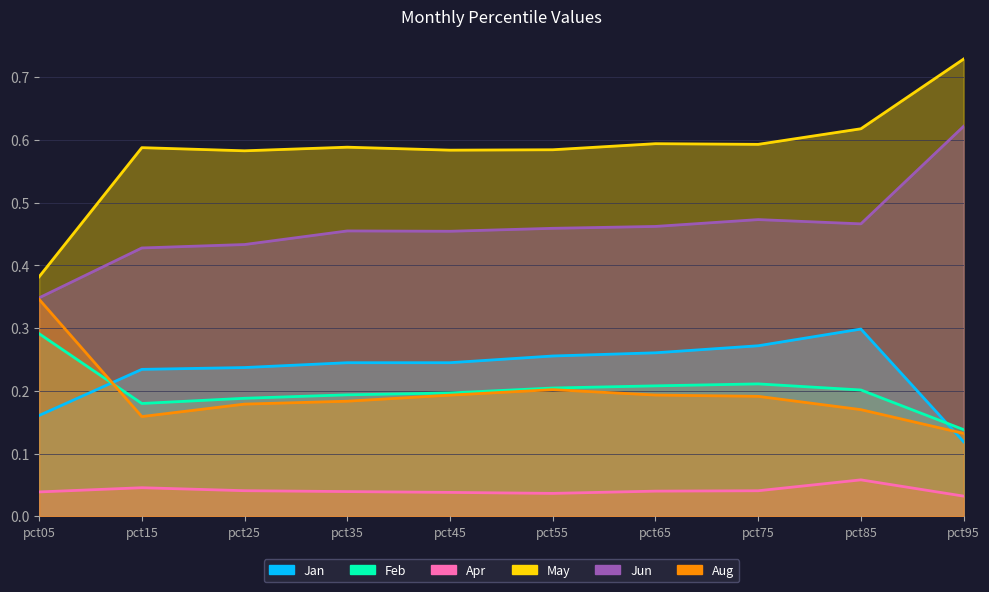

Is it true that Jan equals 0.3 at pct75?

True